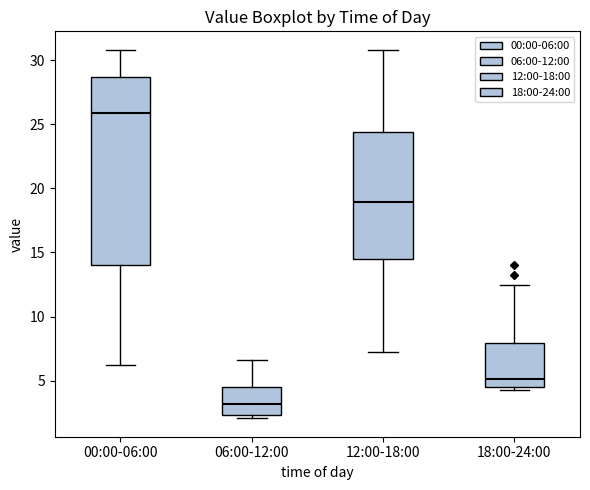

Reading left to right, read every box against the y-axis: the position of its median line, the range the box covers, and the ends of its whiskers. The values are not printed on the chart, so give them approximately, as read against the axis.

00:00-06:00: median 26.0, box 14.0 to 28.5, whiskers 6.0 to 31.0
06:00-12:00: median 3.0, box 2.5 to 4.5, whiskers 2.0 to 6.5
12:00-18:00: median 19.0, box 14.5 to 24.5, whiskers 7.0 to 31.0
18:00-24:00: median 5.0, box 4.5 to 8.0, whiskers 4.5 (just below the box's lower edge) to 12.5